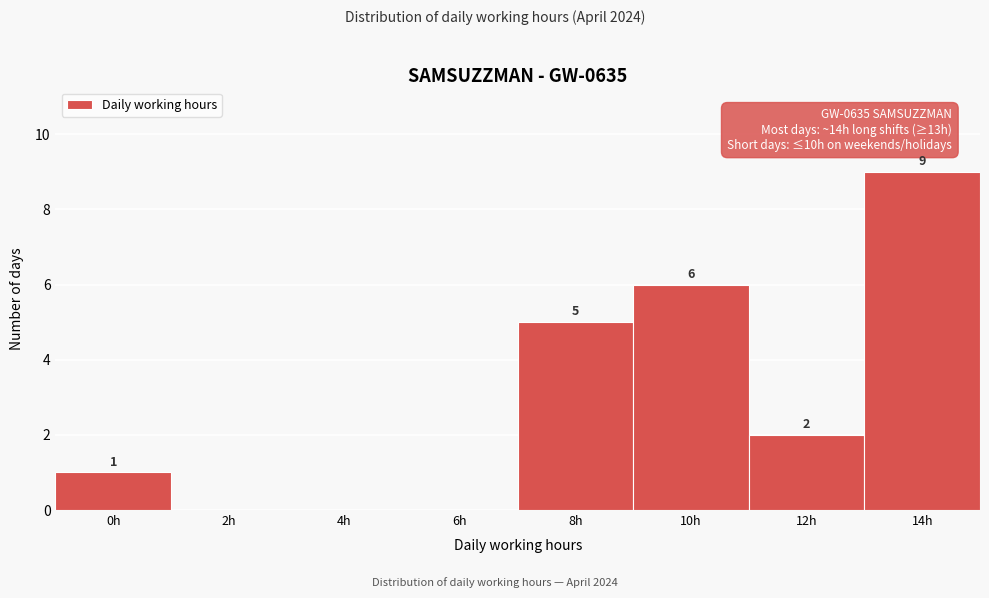

Reading left to right, transcribe all the data shown in this chart.

0h=1	2h=0	4h=0	6h=0	8h=5	10h=6	12h=2	14h=9